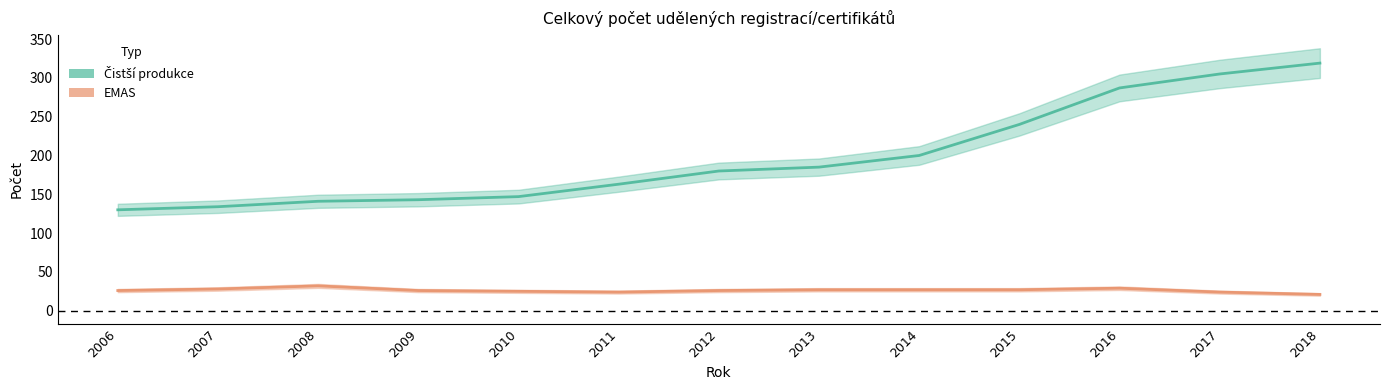

Is the value of EMAS at 2018 greater than the value of Čistší produkce at 2016?

No